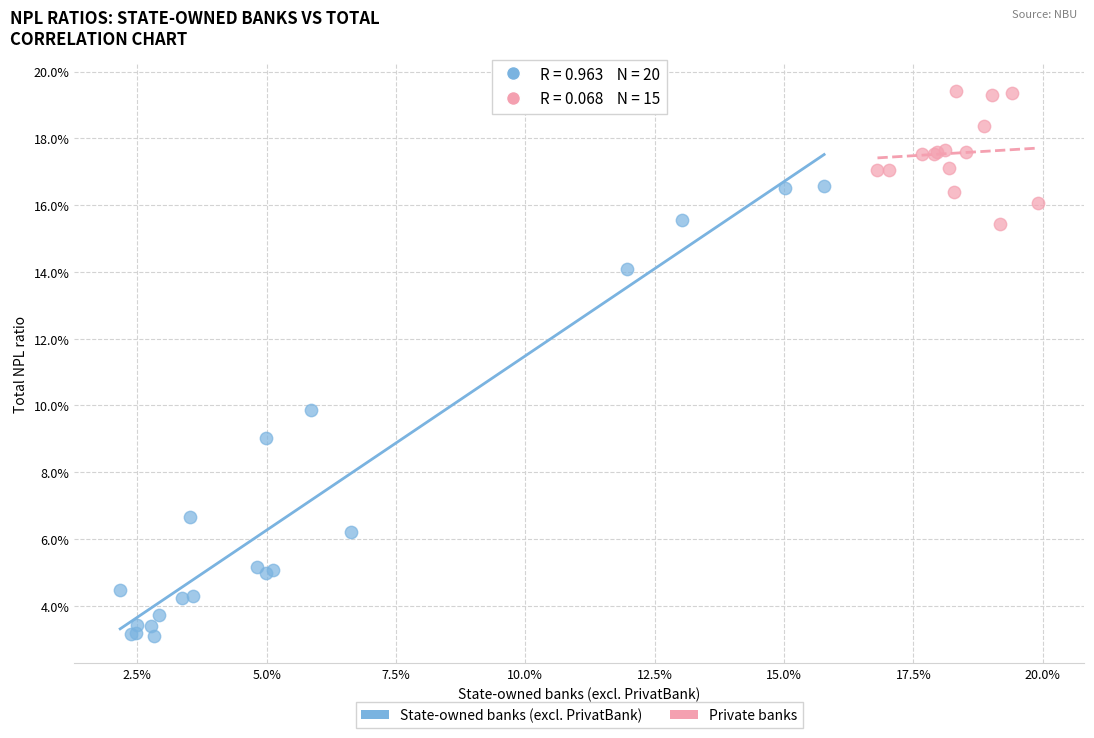

Which series contains the highest Y value?

Private banks